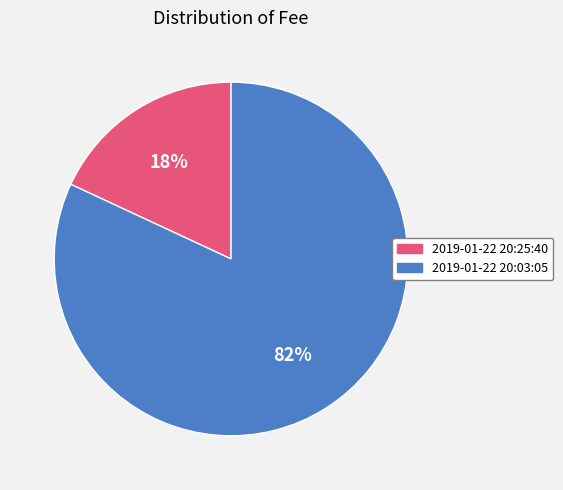

Which has a higher value, 2019-01-22 20:03:05 or 2019-01-22 20:25:40?

2019-01-22 20:03:05